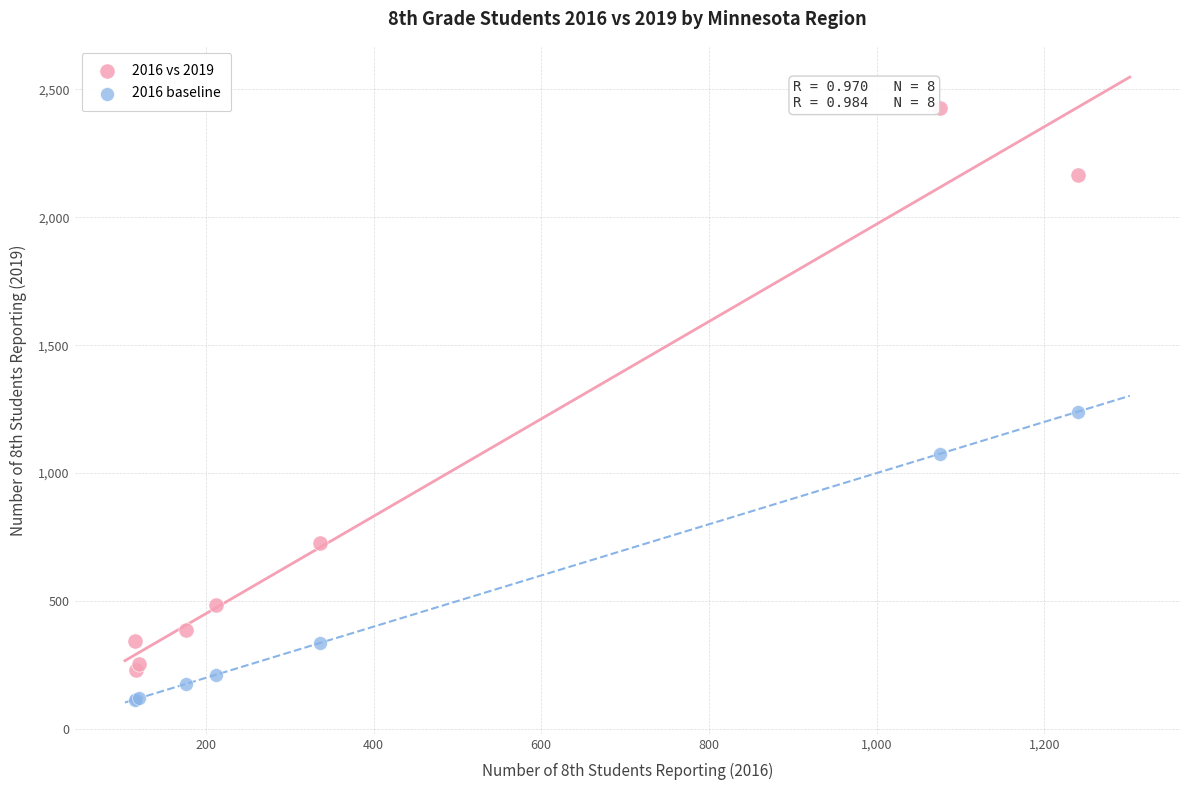

Which series contains the highest Y value?

2016 vs 2019